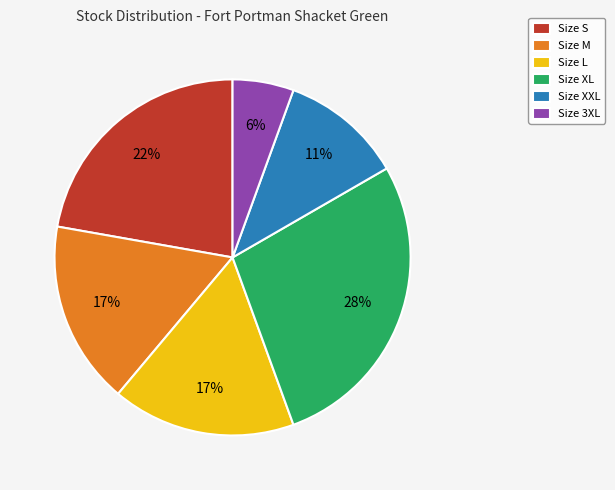

Combined, do Size M and Size S account for over 50%?

No